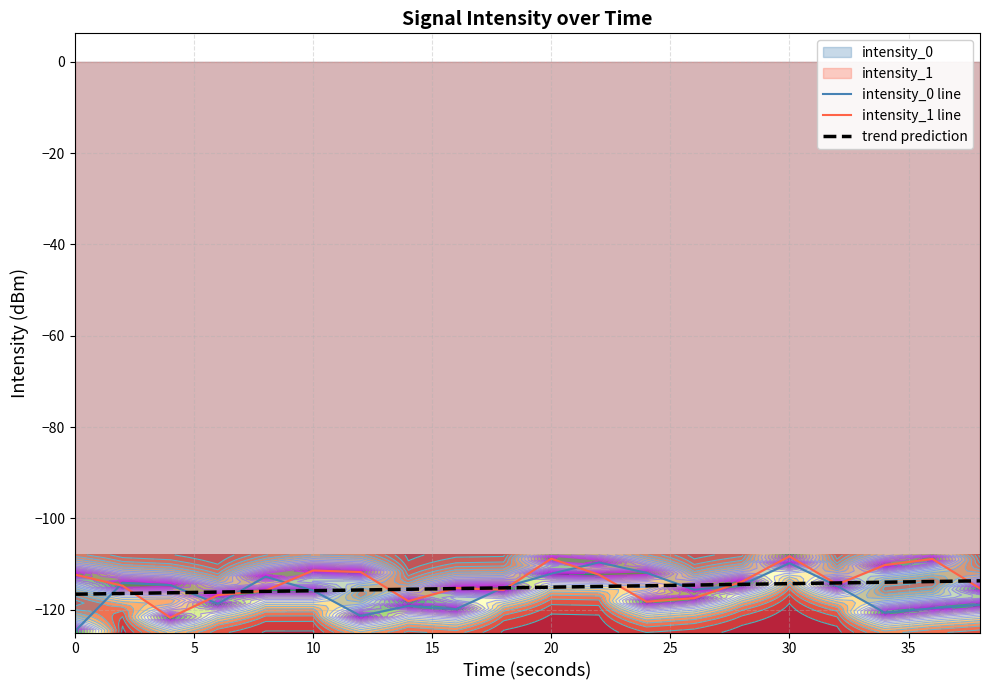

True or false: trend prediction has a value of -114.3 at 30.

True